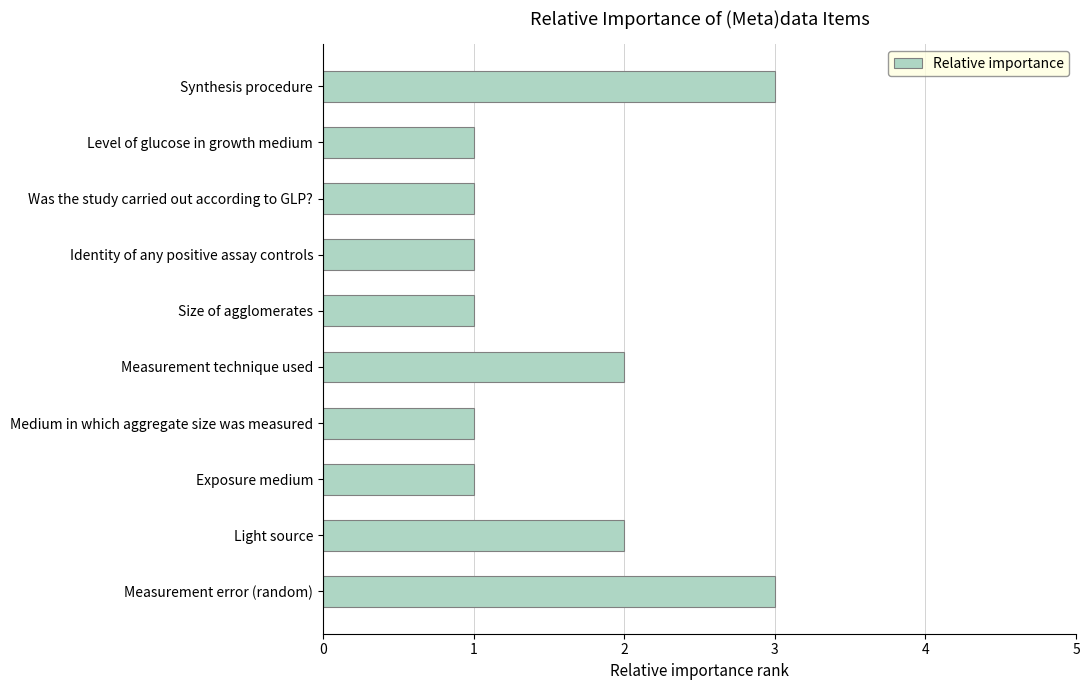

Are the bars grouped side by side (vs. stacked)?

No